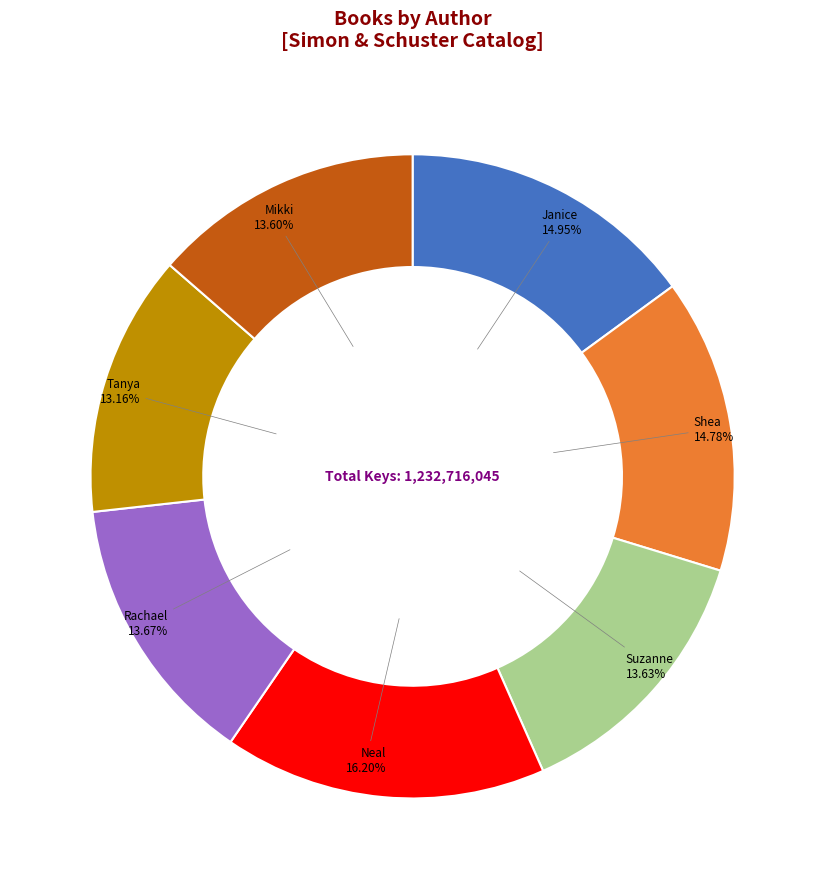

Does any single category account for the majority?

No